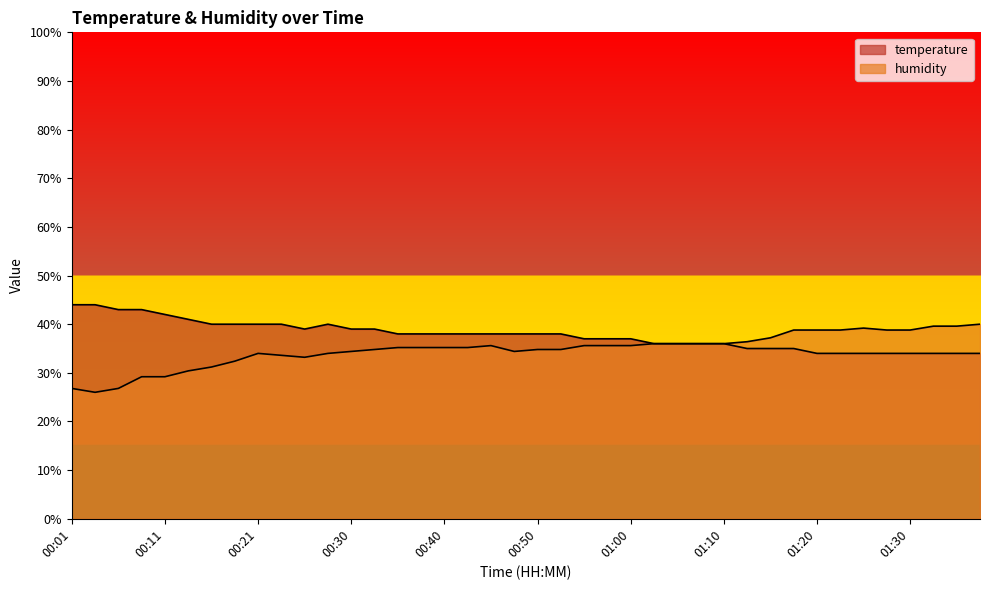

Does the chart display data point markers on the line(s)?

No